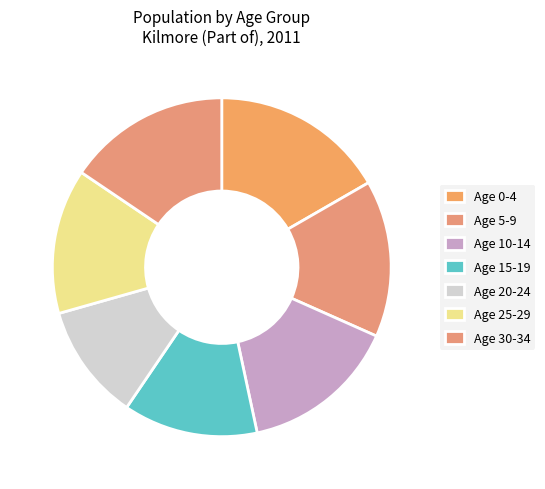

Does any single category account for the majority?

No